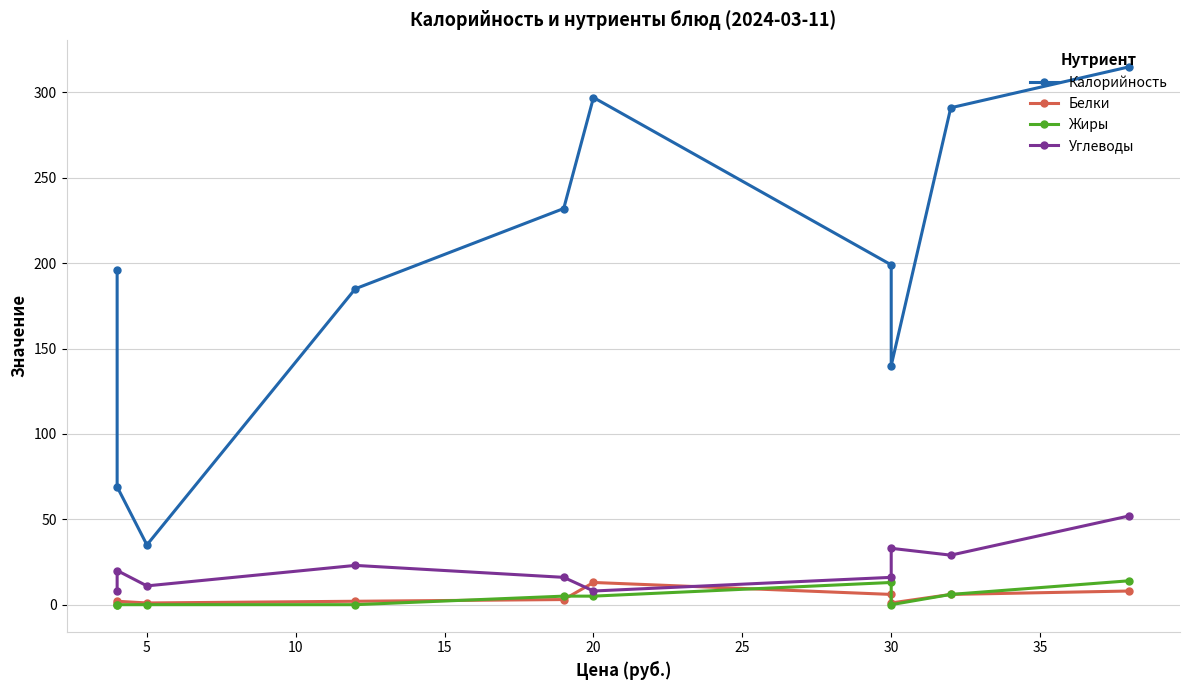

Reading left to right, list all the values displayed in this chart.

Калорийность: 196	69	35	185	232	297	199	140	291	315
Белки: 1	2	1	2	3	13	6	1	6	8
Жиры: 0	0	0	0	5	5	13	0	6	14
Углеводы: 8	20	11	23	16	8	16	33	29	52